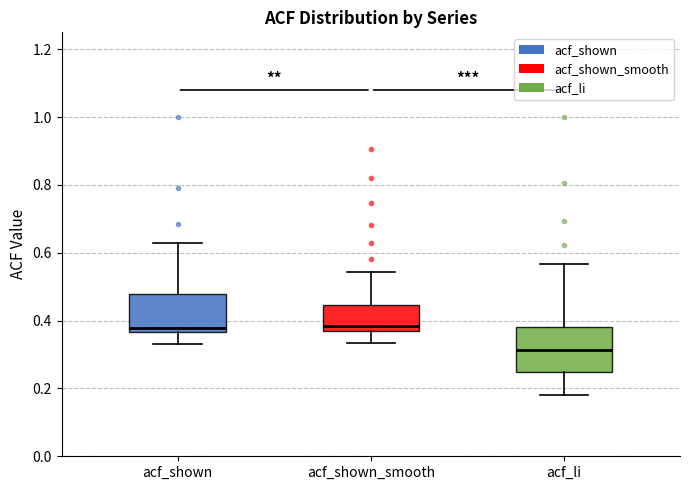

Which box's median line is the lowest?

acf_li